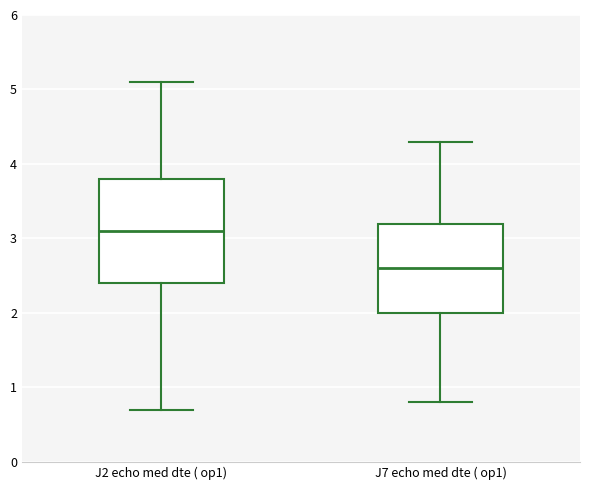

Which box's median line is the highest?

J2 echo med dte ( op1)